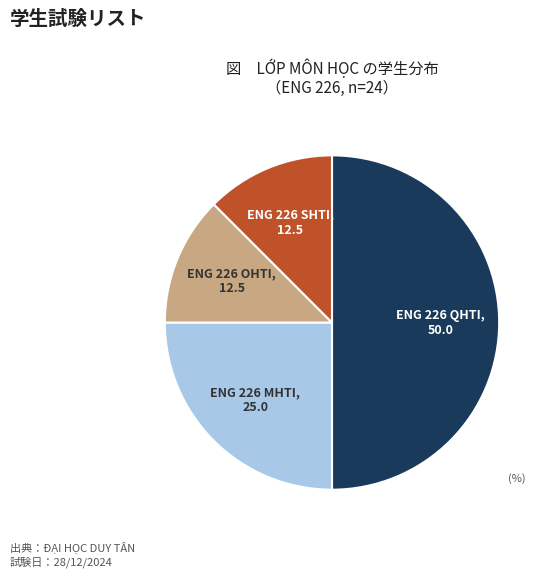

What is the largest slice in the pie chart?

ENG 226 QHTI